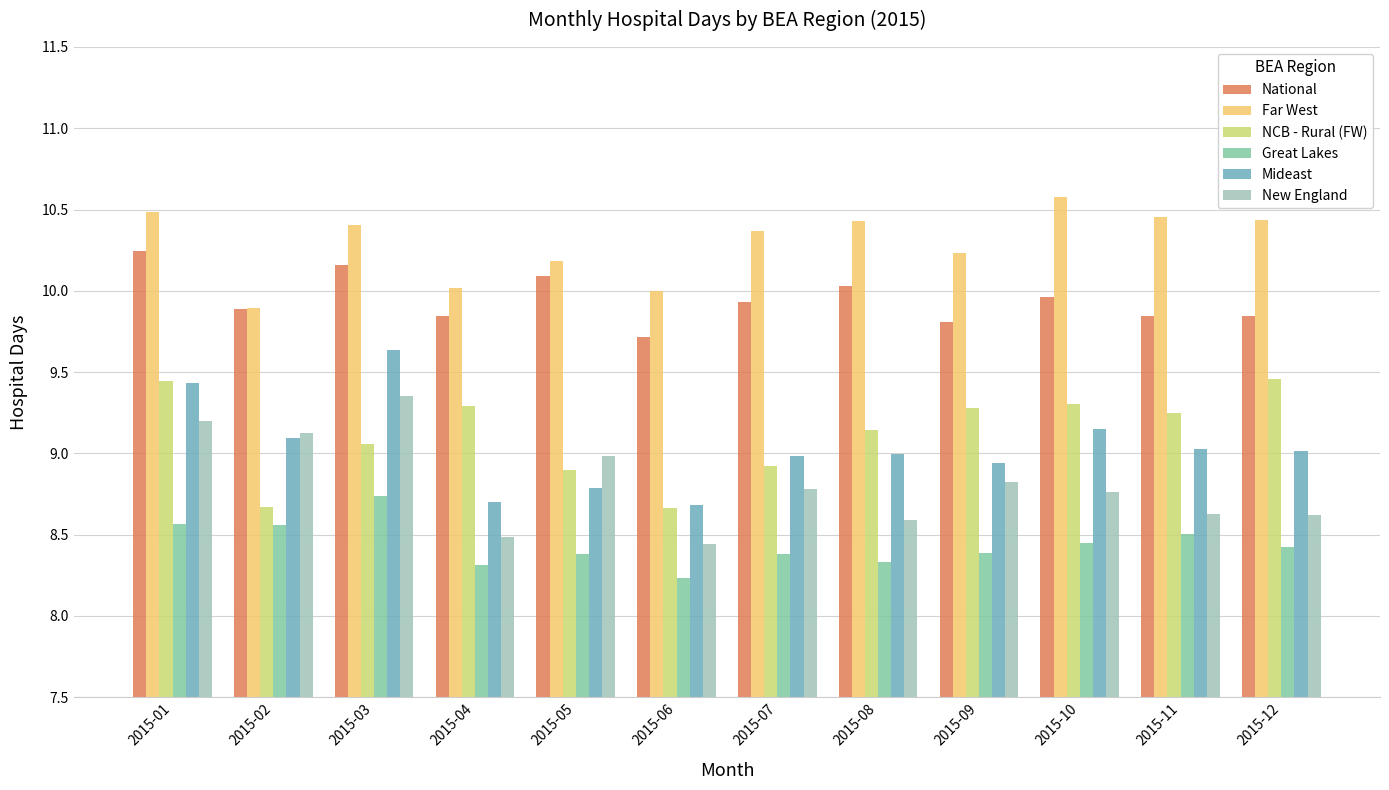

The Far West series shows 14.0 at 2015-03. True or false?

False